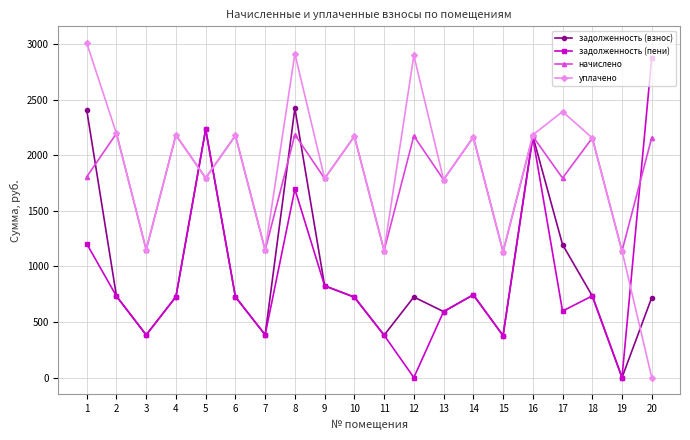

What is the value of the начислено point at the 9th from the left?

1791.9